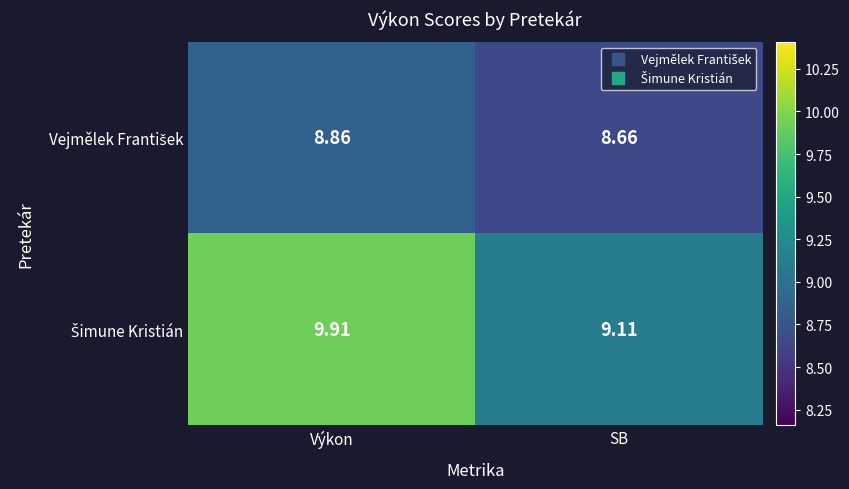

At which category is the sum across all series the highest?

Výkon